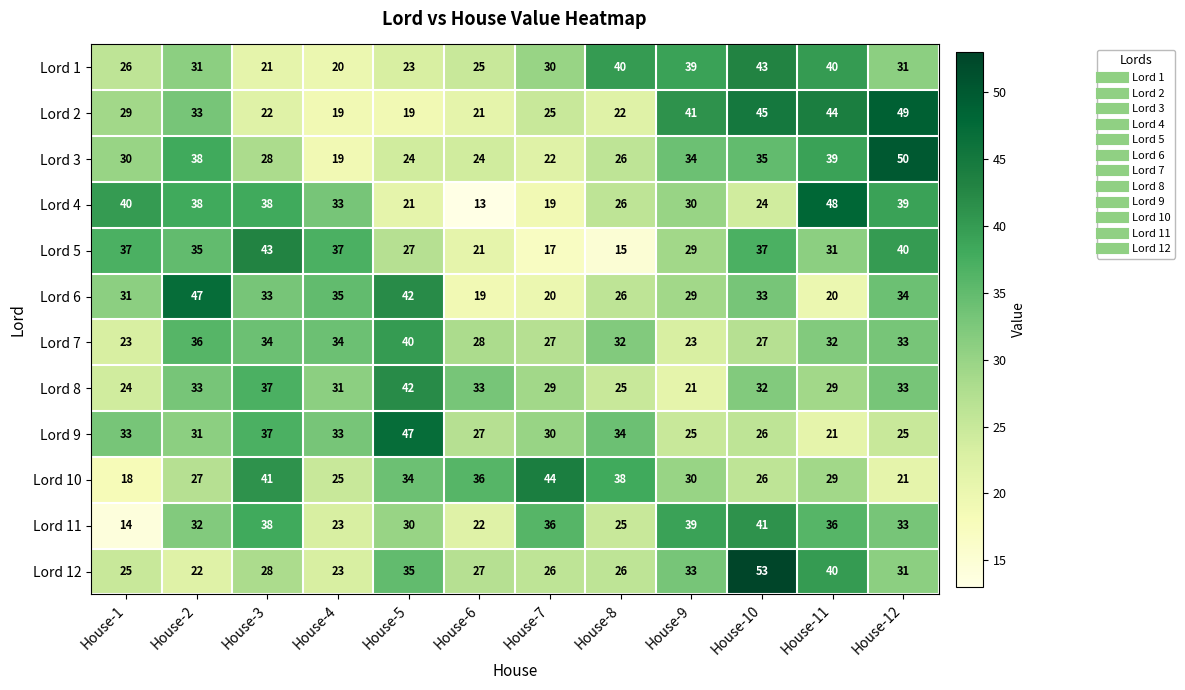

How many categories are shown in the chart?

12